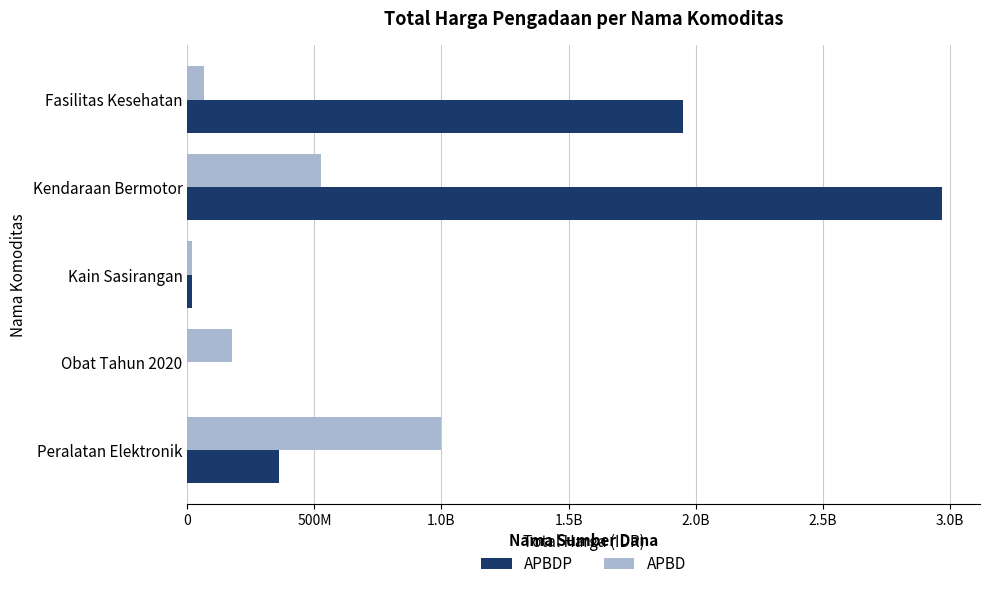

What are all the series names shown in the legend?

APBDP, APBD